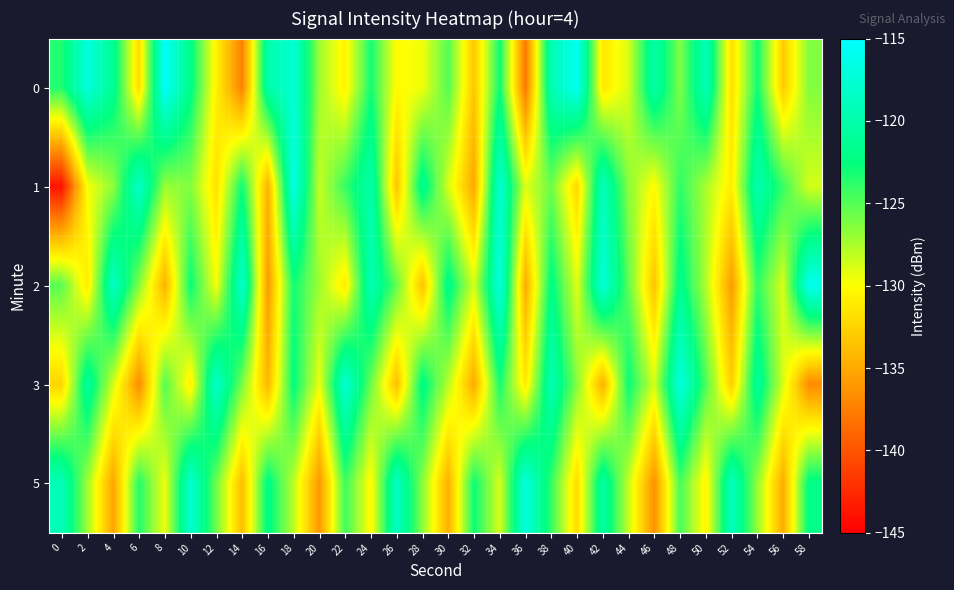

What is the spread (max minus min) of values at 16?

15.8